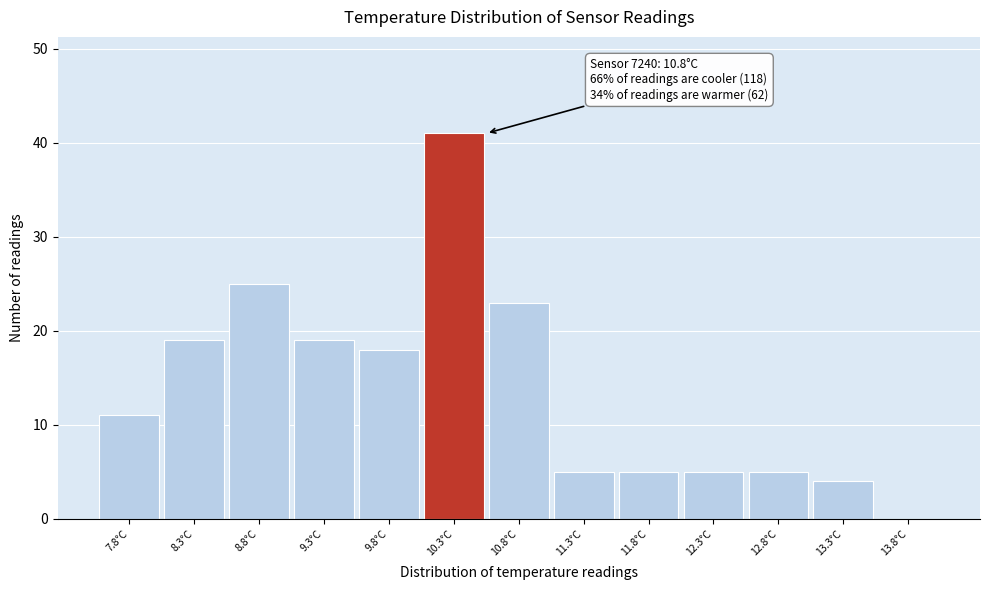

Reading left to right, what are all the values shown in this chart?

7.8°C=11	8.3°C=19	8.8°C=25	9.3°C=19	9.8°C=18	10.3°C=41	10.8°C=23	11.3°C=5	11.8°C=5	12.3°C=5	12.8°C=5	13.3°C=4	13.8°C=0